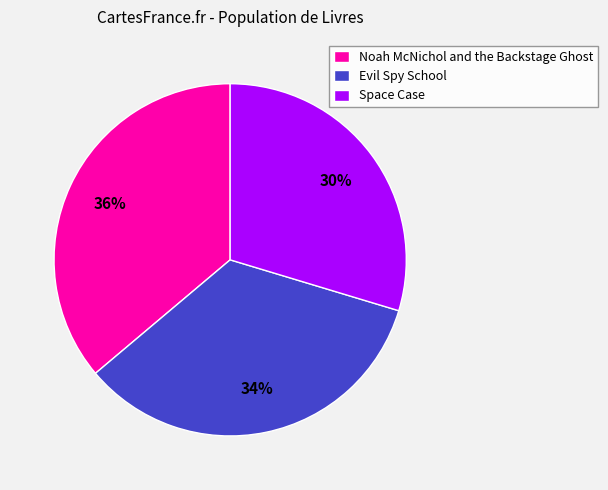

What is the ratio of the value at Noah McNichol and the Backstage Ghost to the value at Evil Spy School?

1.1